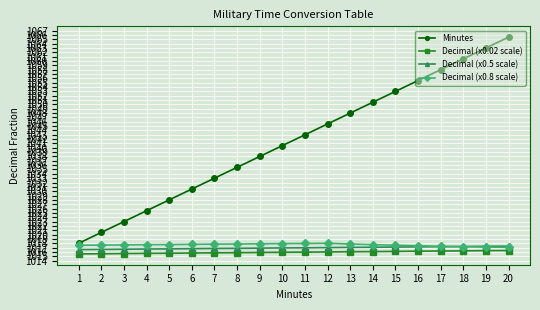

The value of Minutes at 15 is 1053.0. True or false?

True